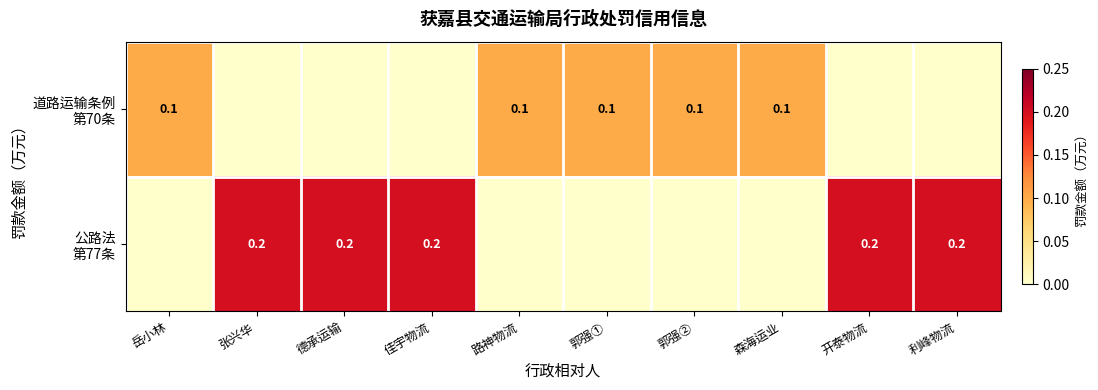

At how many categories does at least one series exceed 0?

10